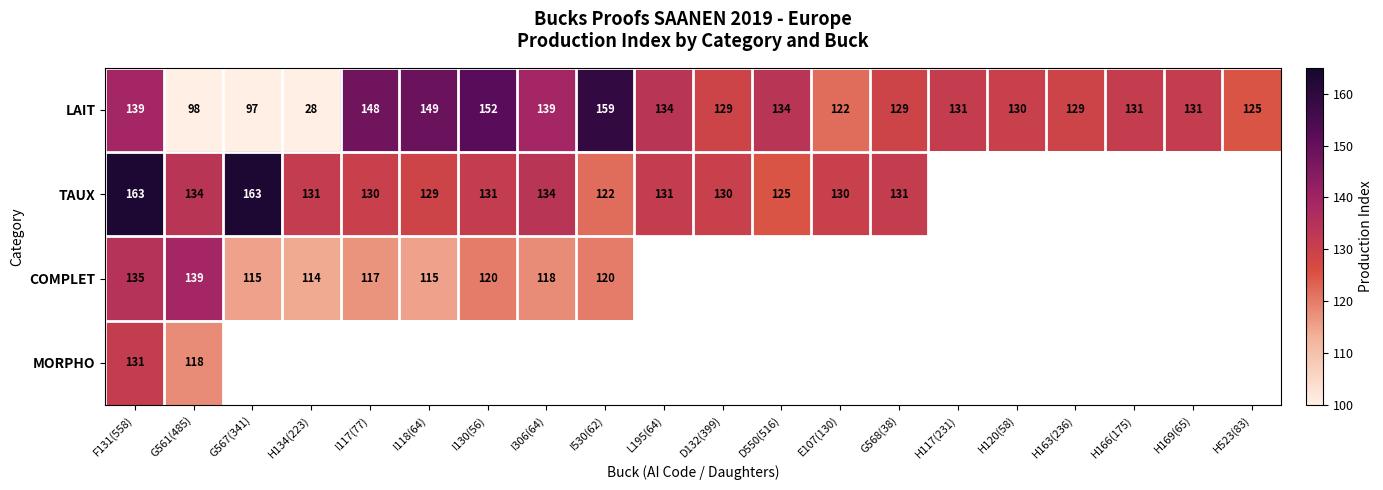

The MORPHO series shows 131 at F131(558). True or false?

True